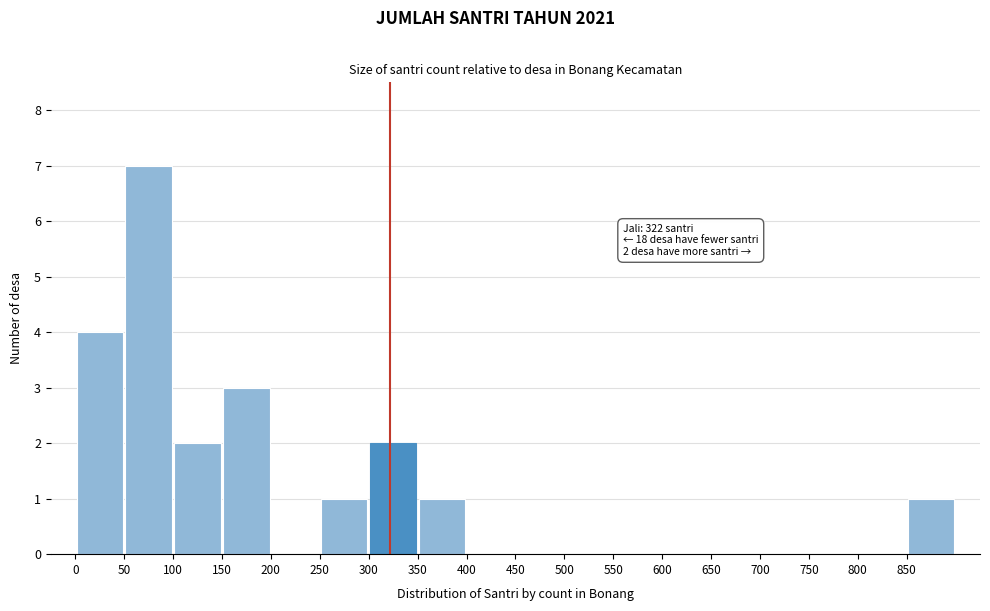

Which range on the x-axis has the tallest bar?

50 to 100